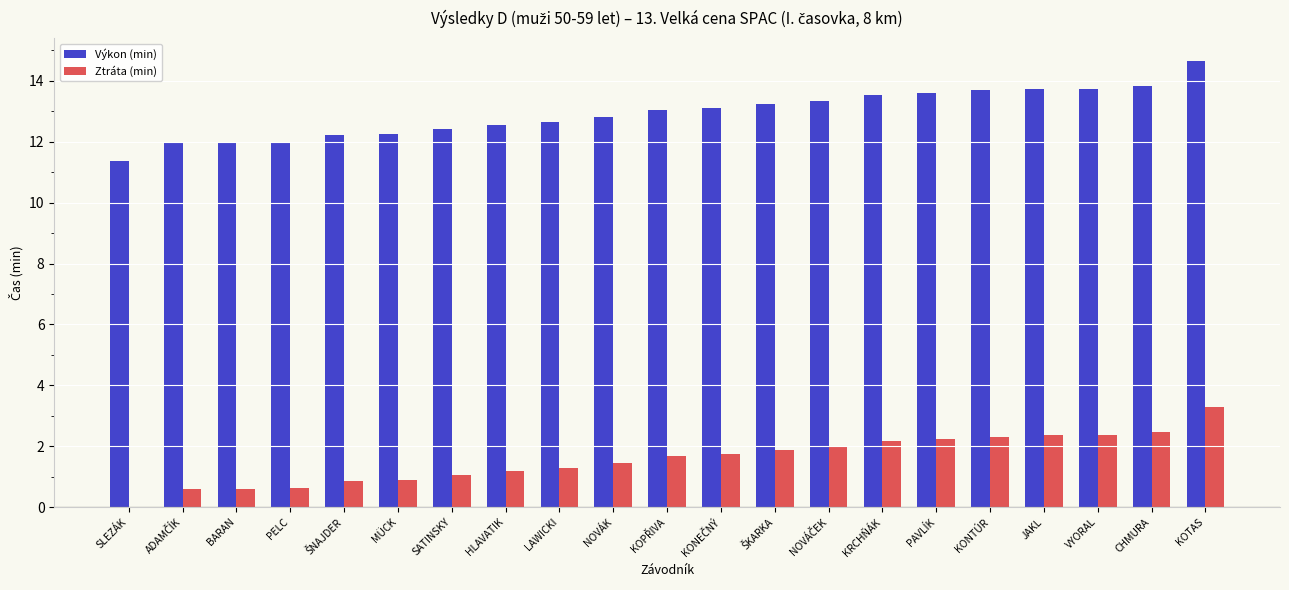

The Výkon (min) series shows 12.0 at PELC. True or false?

True